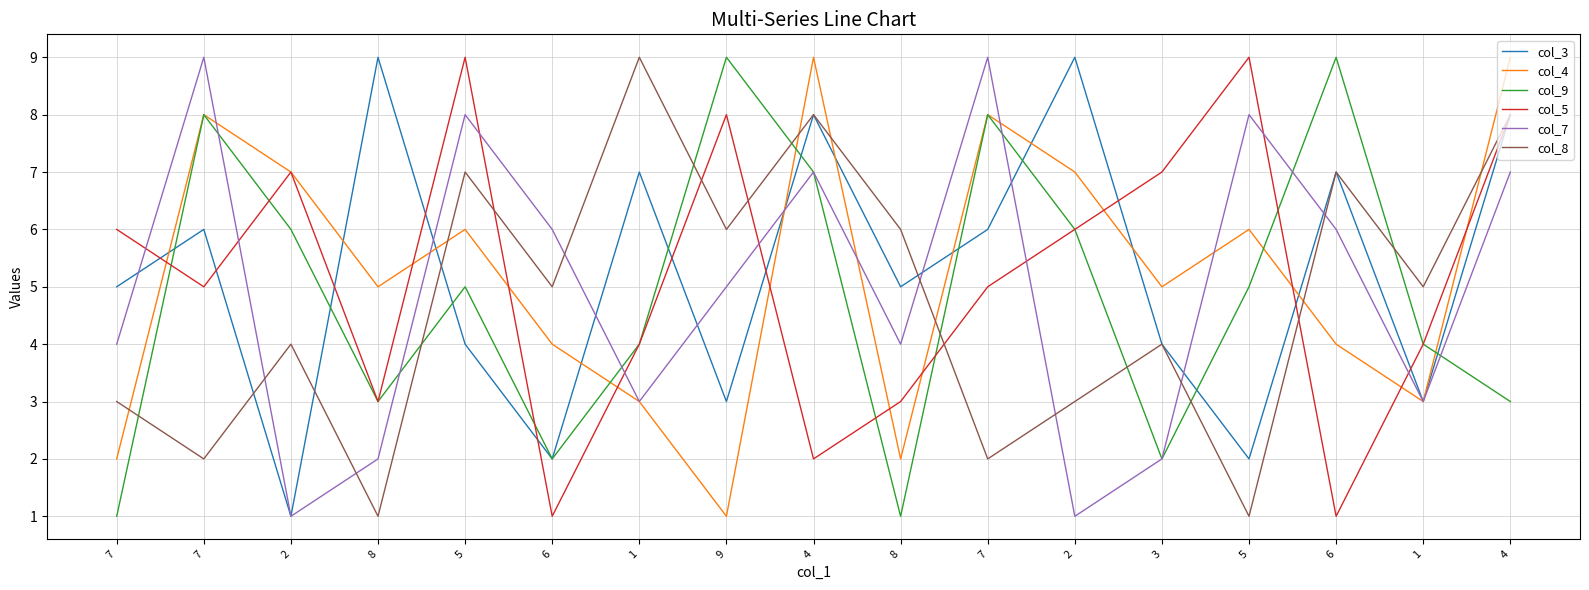

At which category does the chart reach its minimum across all series?

2